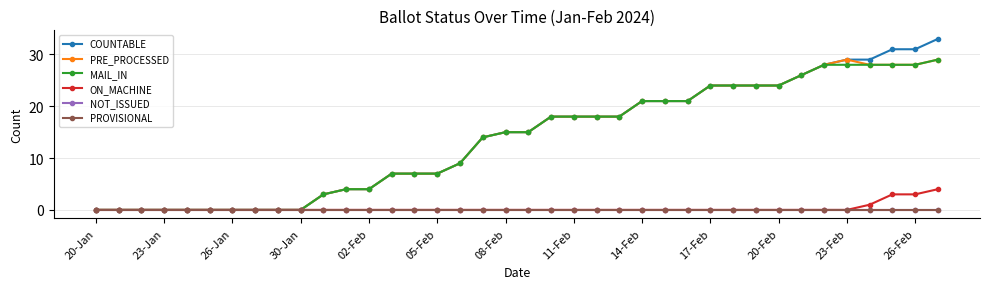

Is this an area chart (filled region under the line)?

No